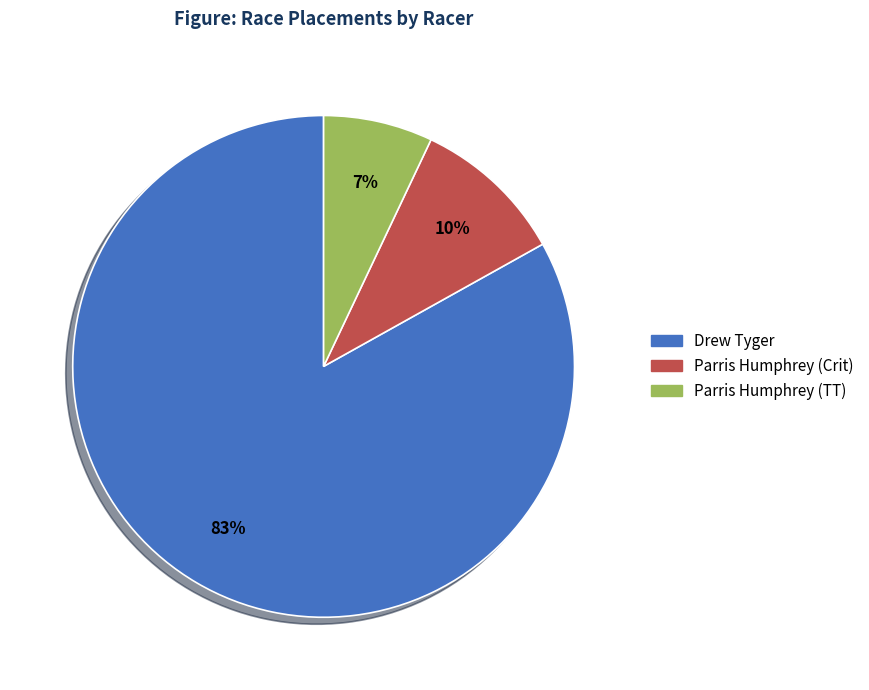

Between Drew Tyger and Parris Humphrey (Crit), which is larger?

Drew Tyger